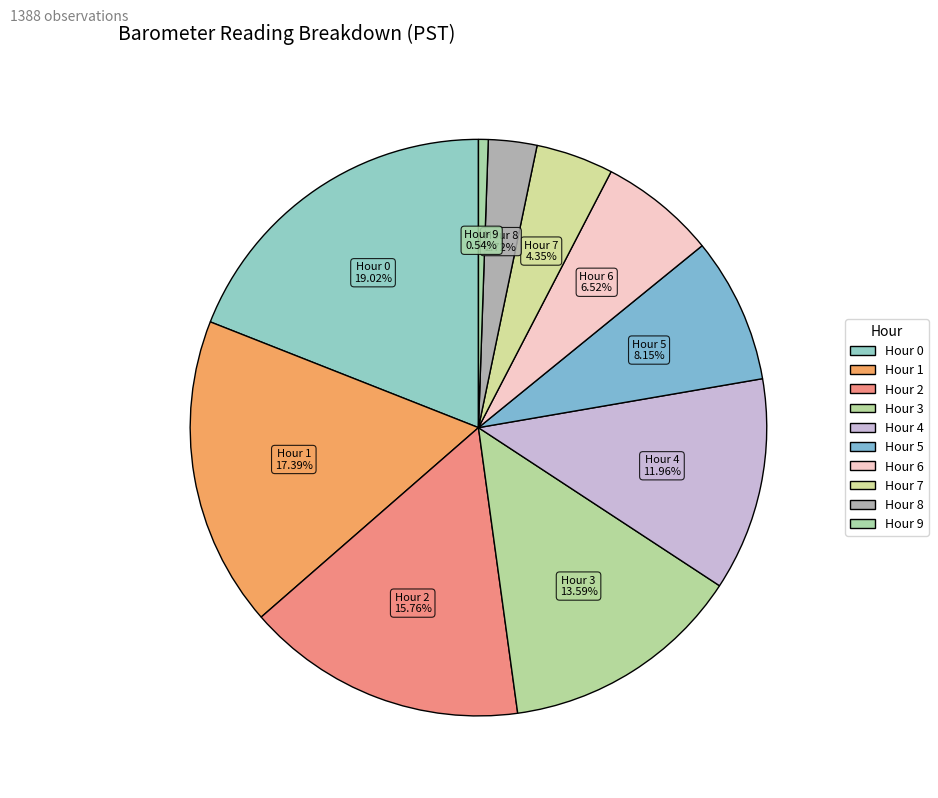

True or false: Hour 8 accounts for 1% of the total.

False